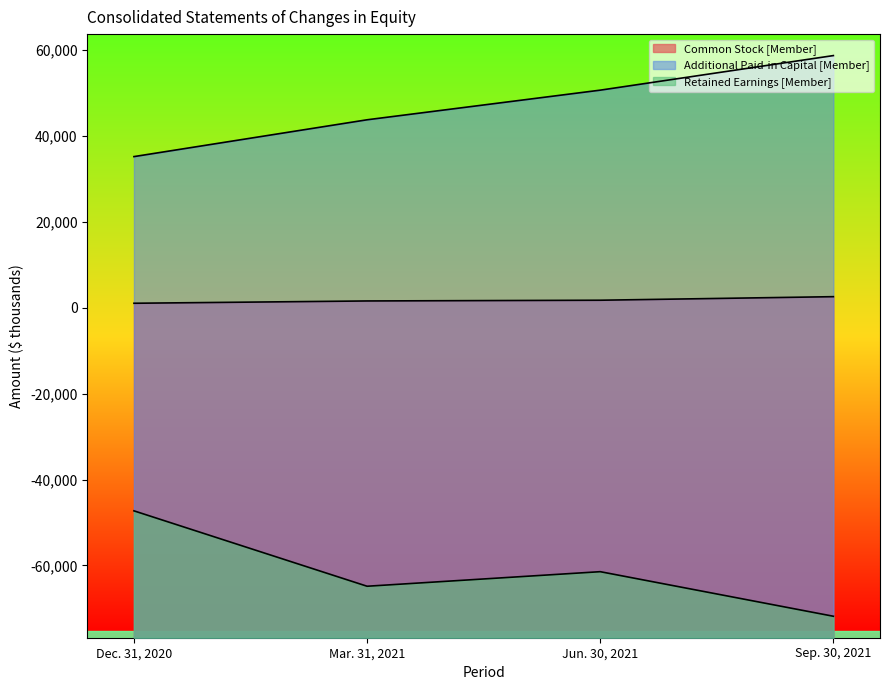

True or false: Retained Earnings [Member] and Additional Paid-in Capital [Member] intersect in this chart.

False